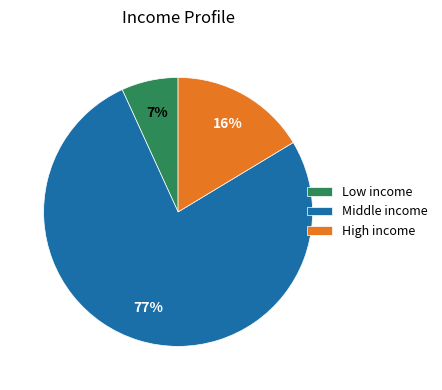

Rank the categories by value from lowest to highest.

Low income, High income, Middle income